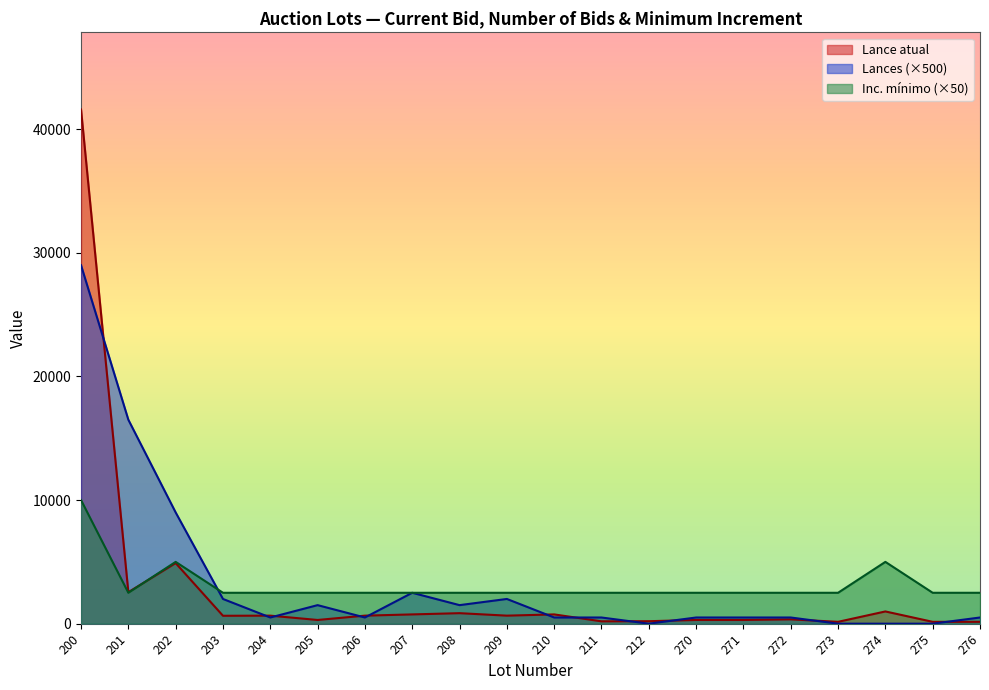

Rank the series by their maximum value, from highest to lowest.

Lance atual, Lances (×500), Inc. mínimo (×50)